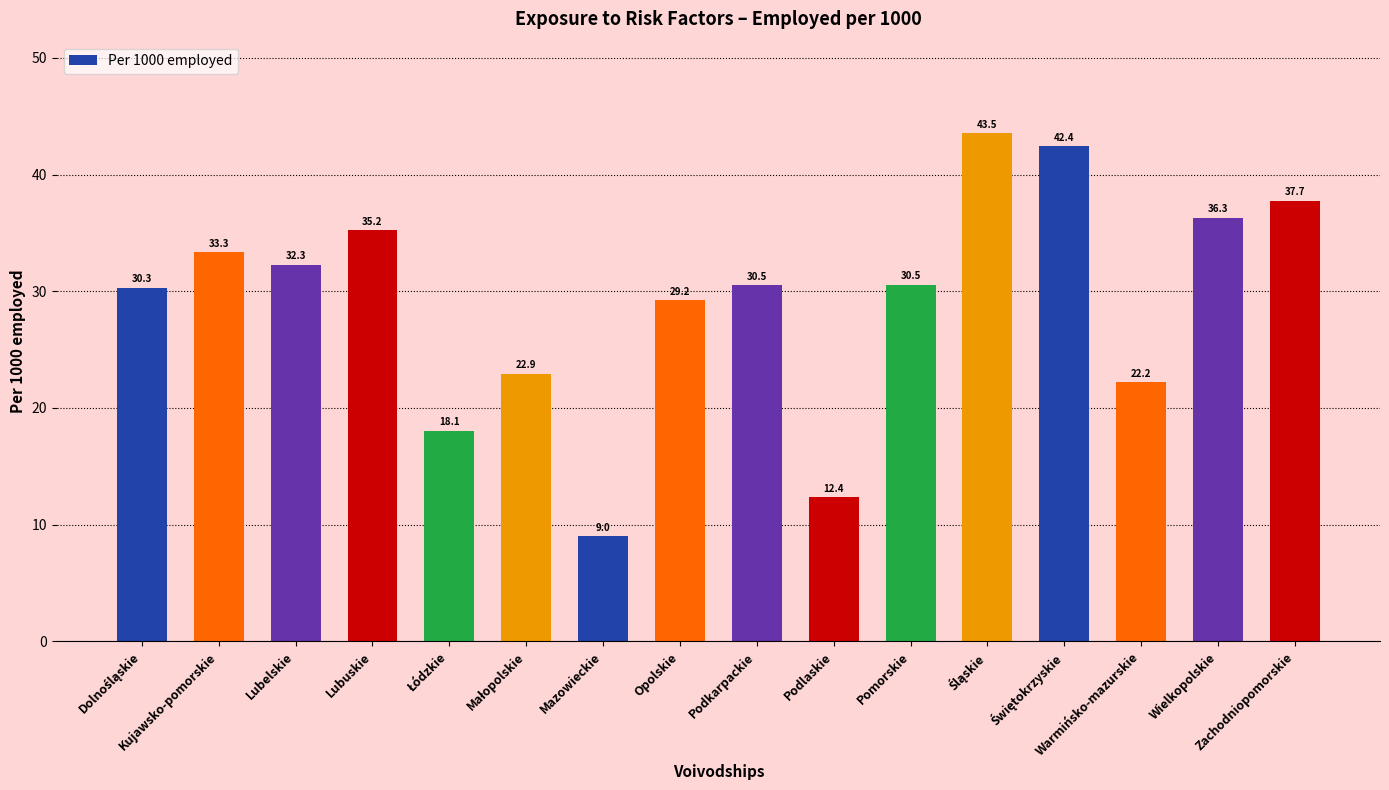

What is the smallest value displayed?

9.0